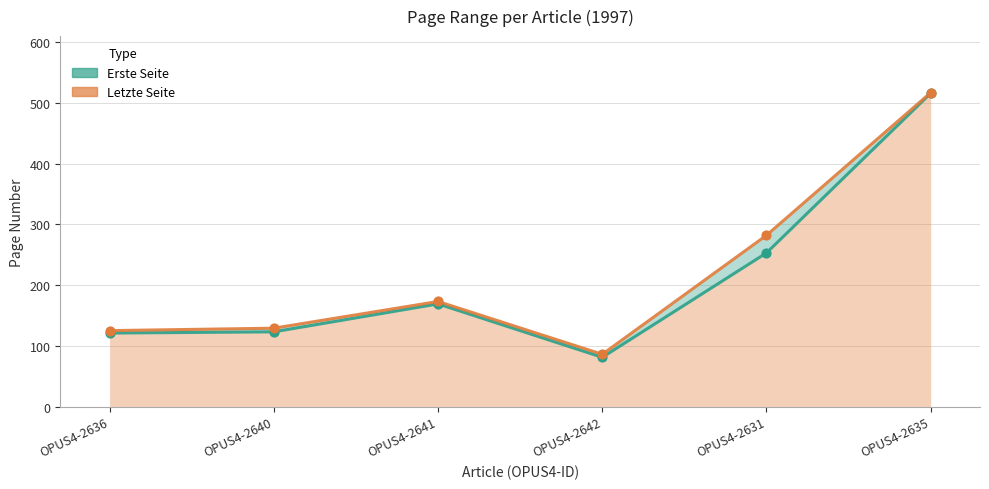

What are all the series names shown in the legend?

Erste Seite, Letzte Seite